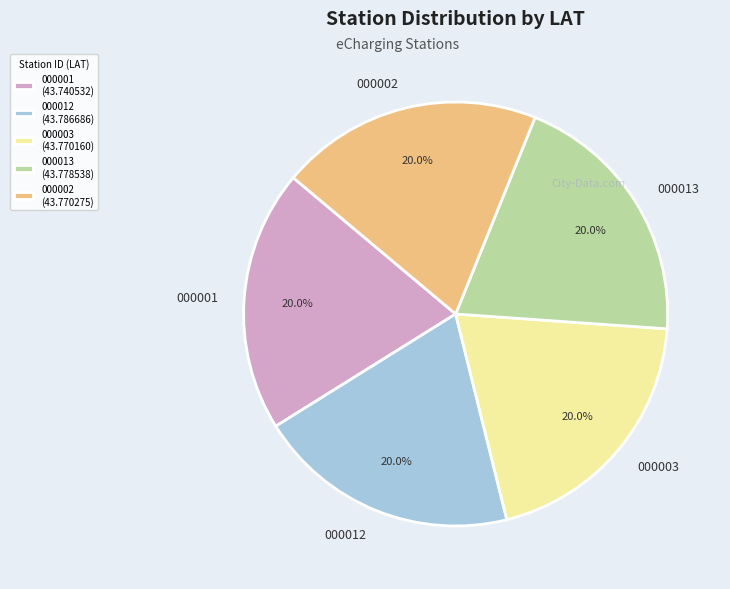

Is 000003 the majority of the pie?

No